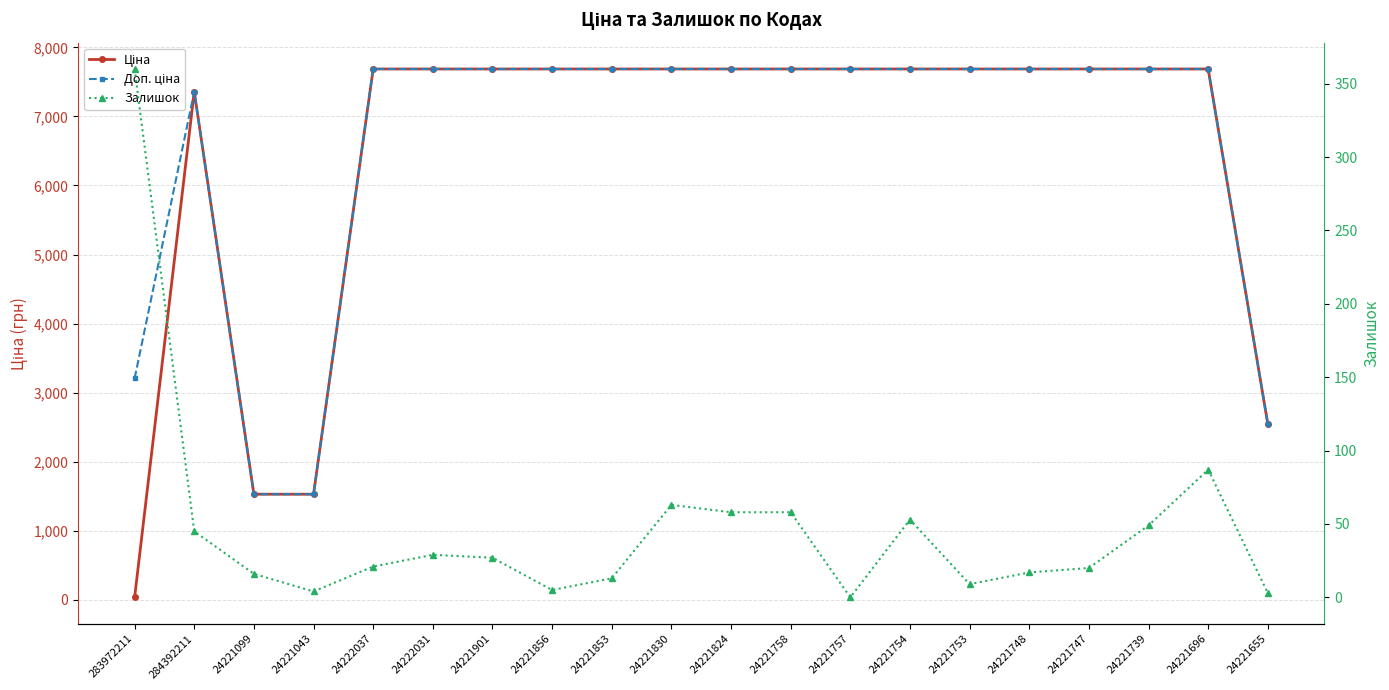

Which category has the highest value across all series?

24222037